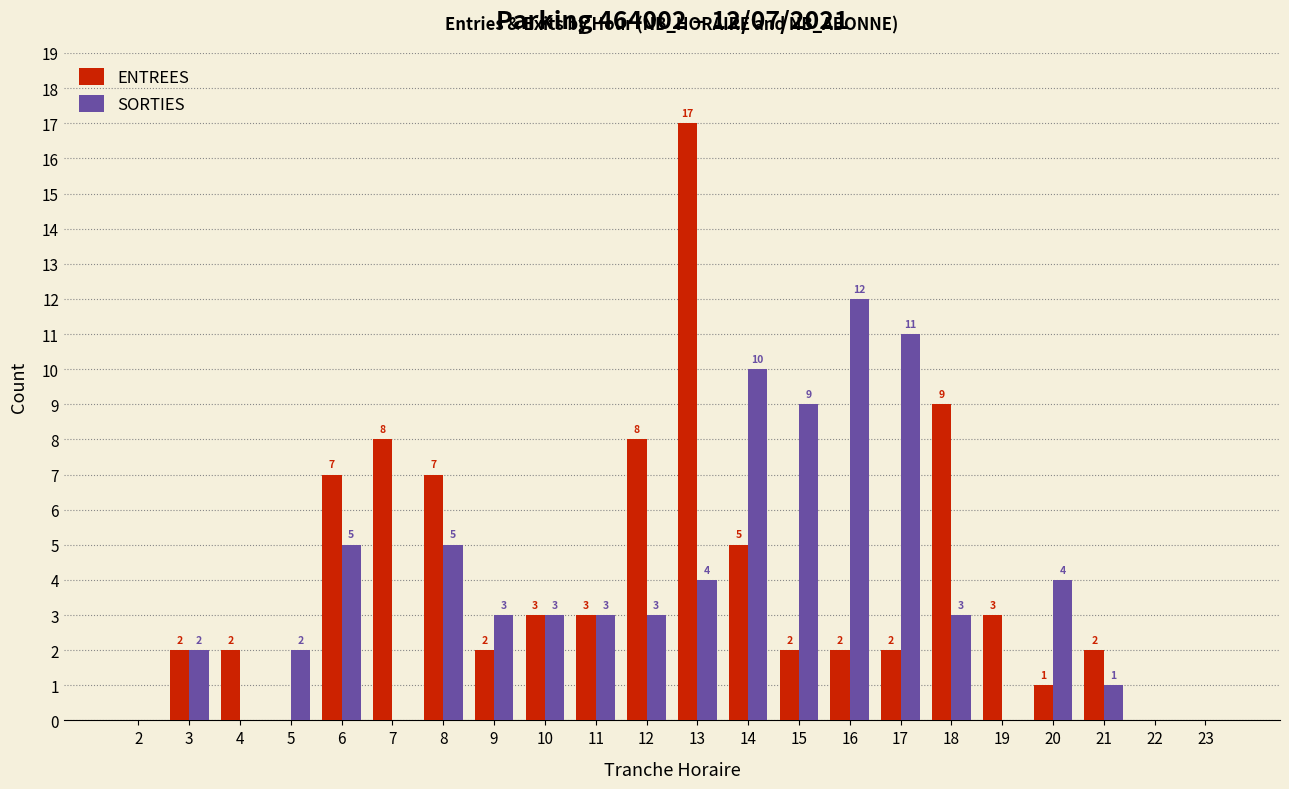

Reading left to right, transcribe all the data shown in this chart.

ENTREES: 2=0	3=2	4=2	5=0	6=7	7=8	8=7	9=2	10=3	11=3	12=8	13=17	14=5	15=2	16=2	17=2	18=9	19=3	20=1	21=2	22=0	23=0
SORTIES: 2=0	3=2	4=0	5=2	6=5	7=0	8=5	9=3	10=3	11=3	12=3	13=4	14=10	15=9	16=12	17=11	18=3	19=0	20=4	21=1	22=0	23=0